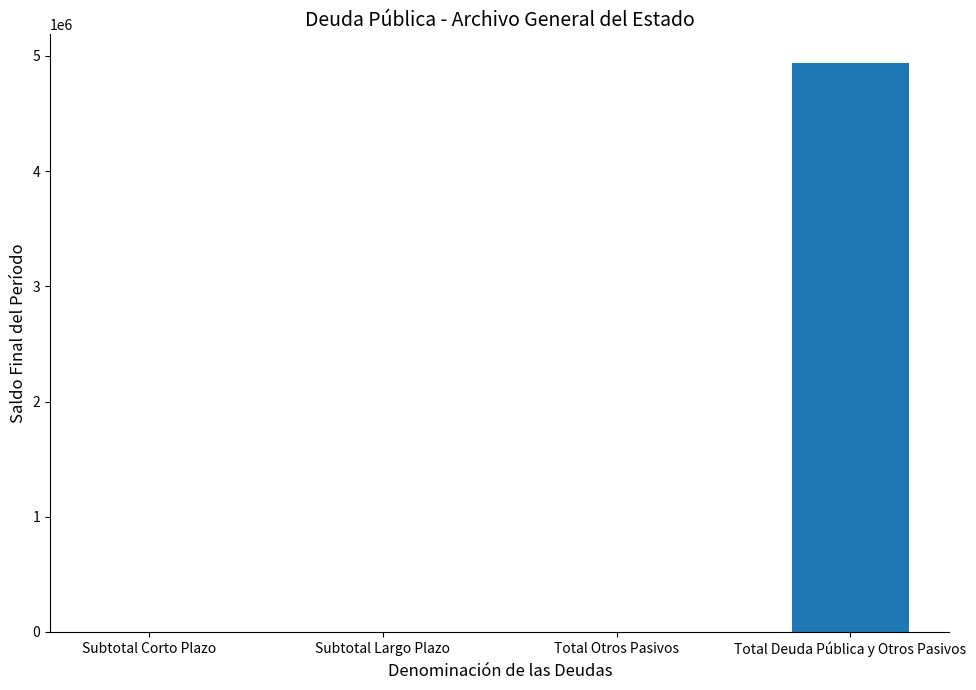

What is the greatest value displayed?

4939195.5